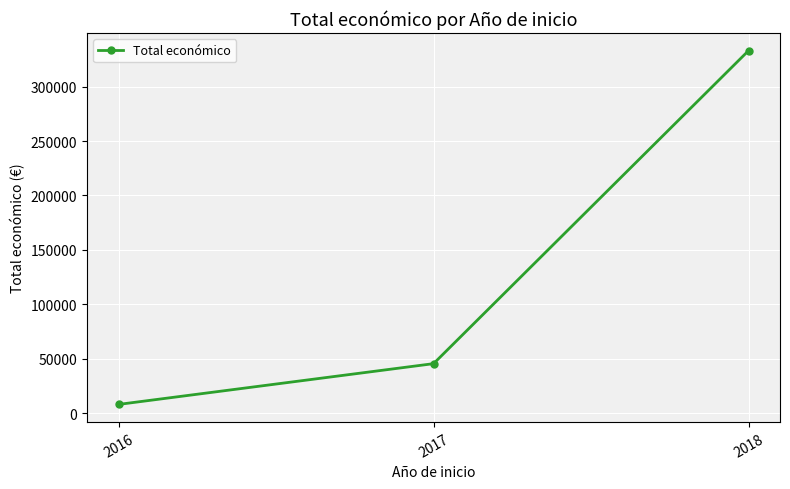

Is it true that the value at 2018 is 333001?

True